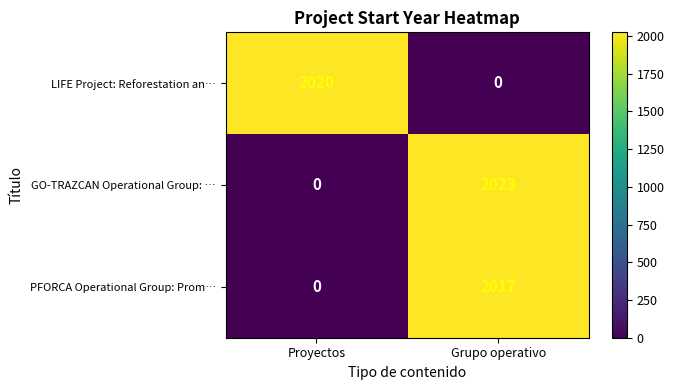

Between Proyectos and Grupo operativo, which series saw the biggest shift?

GO-TRAZCAN Operational Group: …